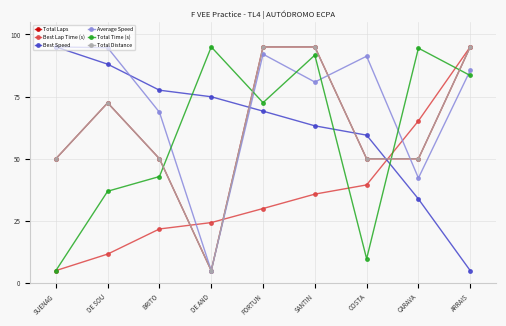

What is the difference between the maximum and minimum values in the Best Speed series?

90.0